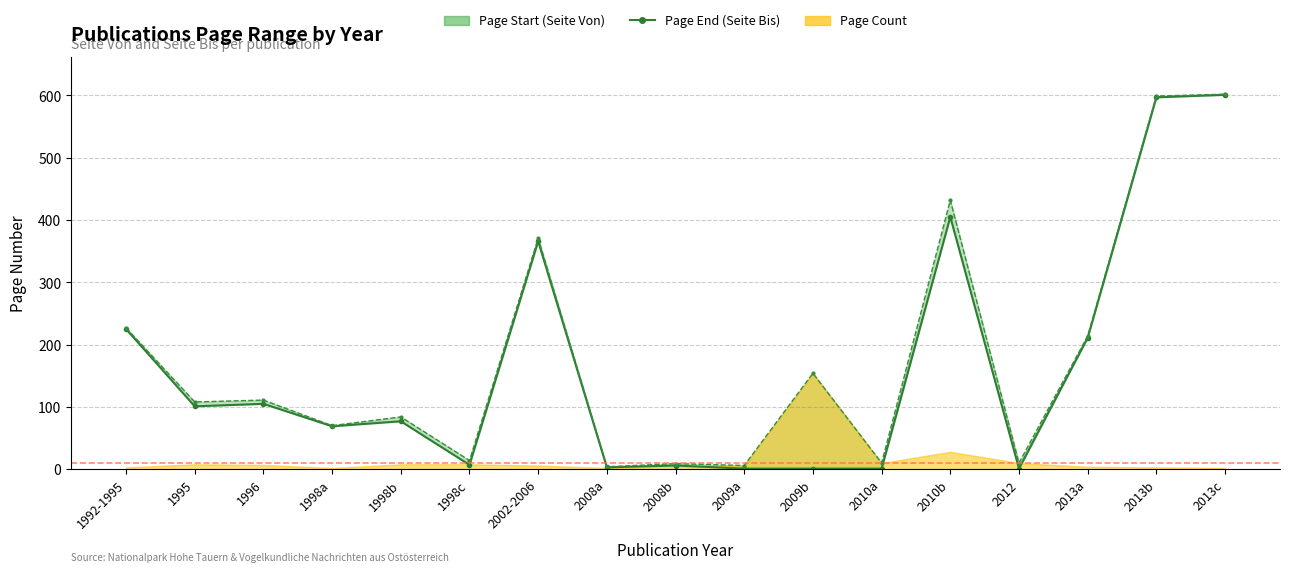

What position from the right is 2013c?

1